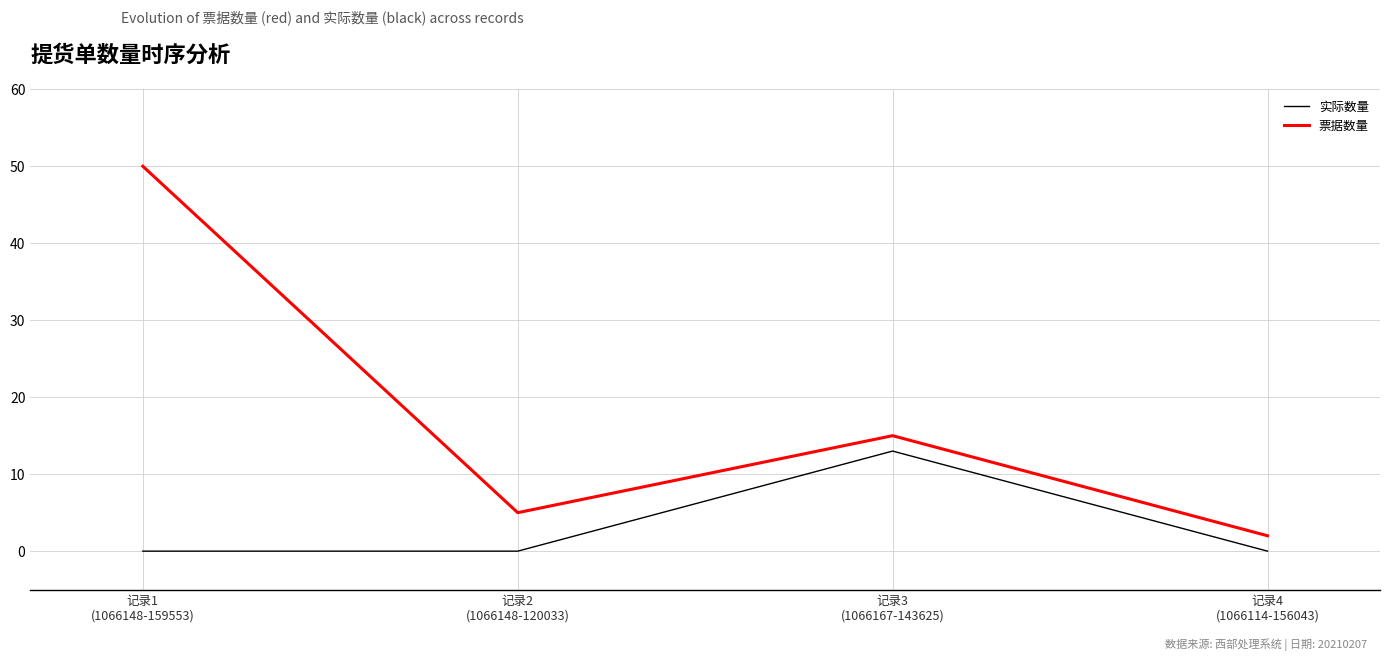

Does the chart display data point markers on the line(s)?

No